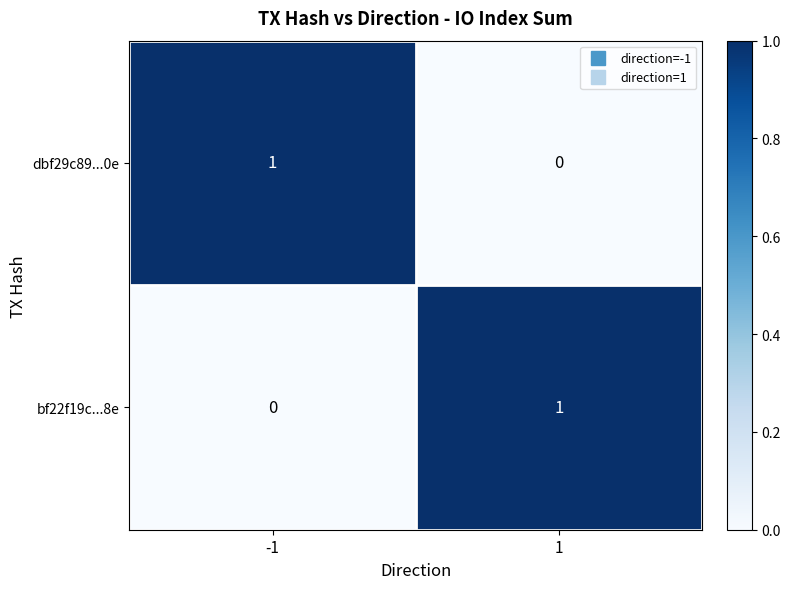

Rank the series at -1 from highest to lowest value.

dbf29c89...0e, bf22f19c...8e